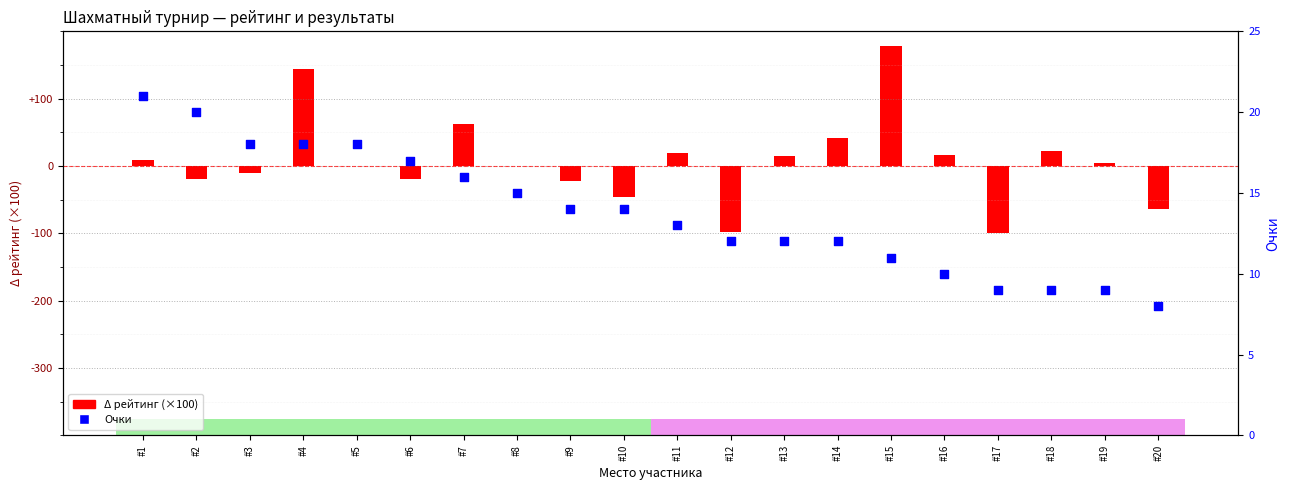

What is the change in value from #8 to #16?

-5